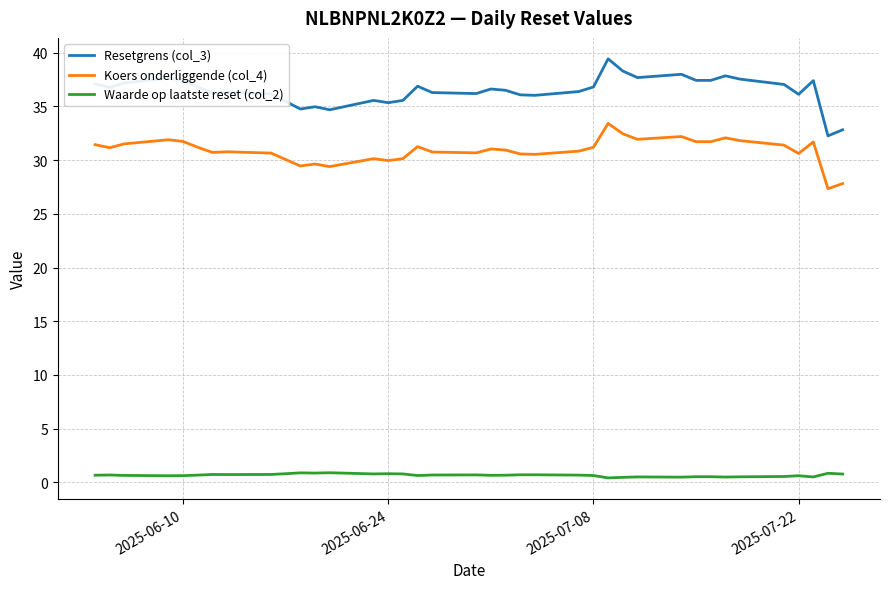

Which series has the largest total across all categories?

Resetgrens (col_3)